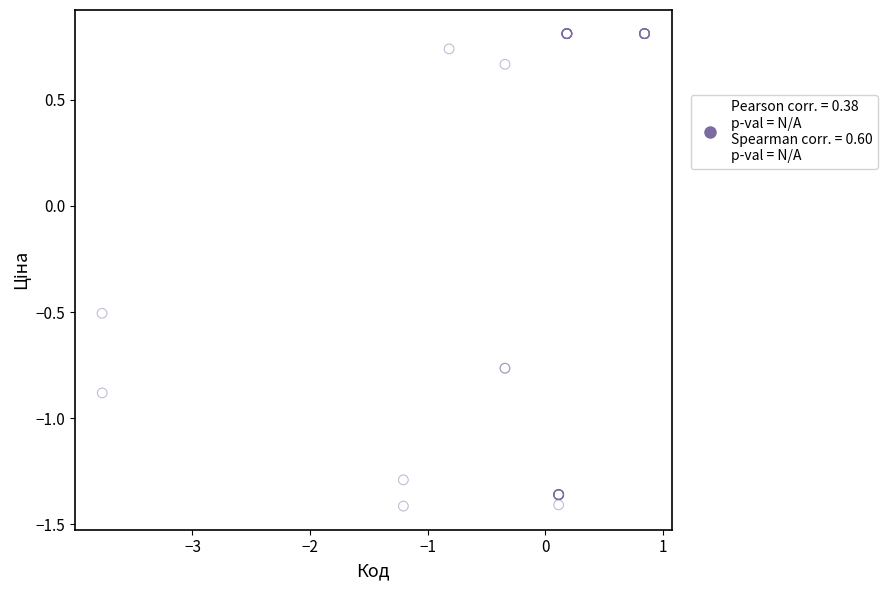

What Y value in the scatter plot is closest to 0?

-0.5